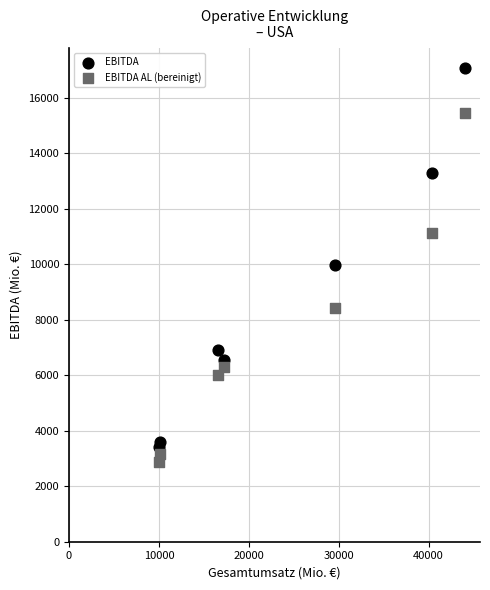

What is the X range (max minus min) for the scatter plot?

34018